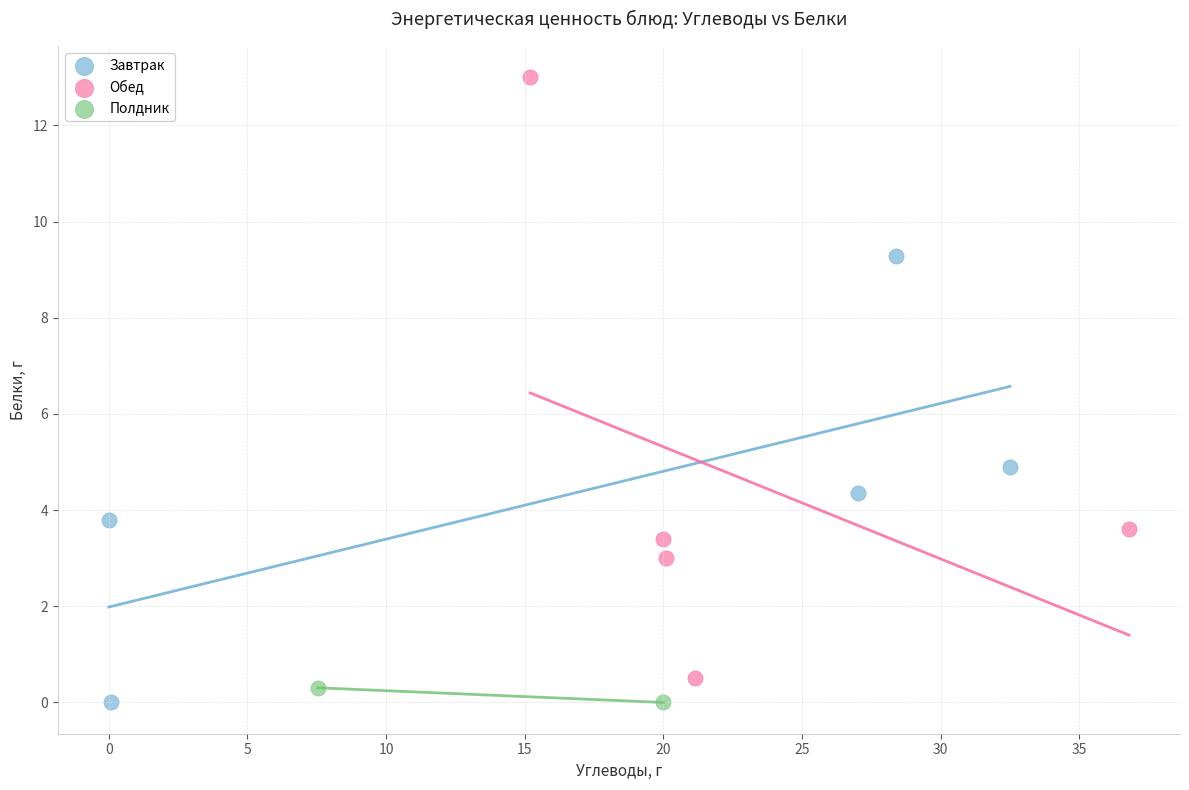

What are all the series names shown in the legend?

Завтрак, Обед, Полдник